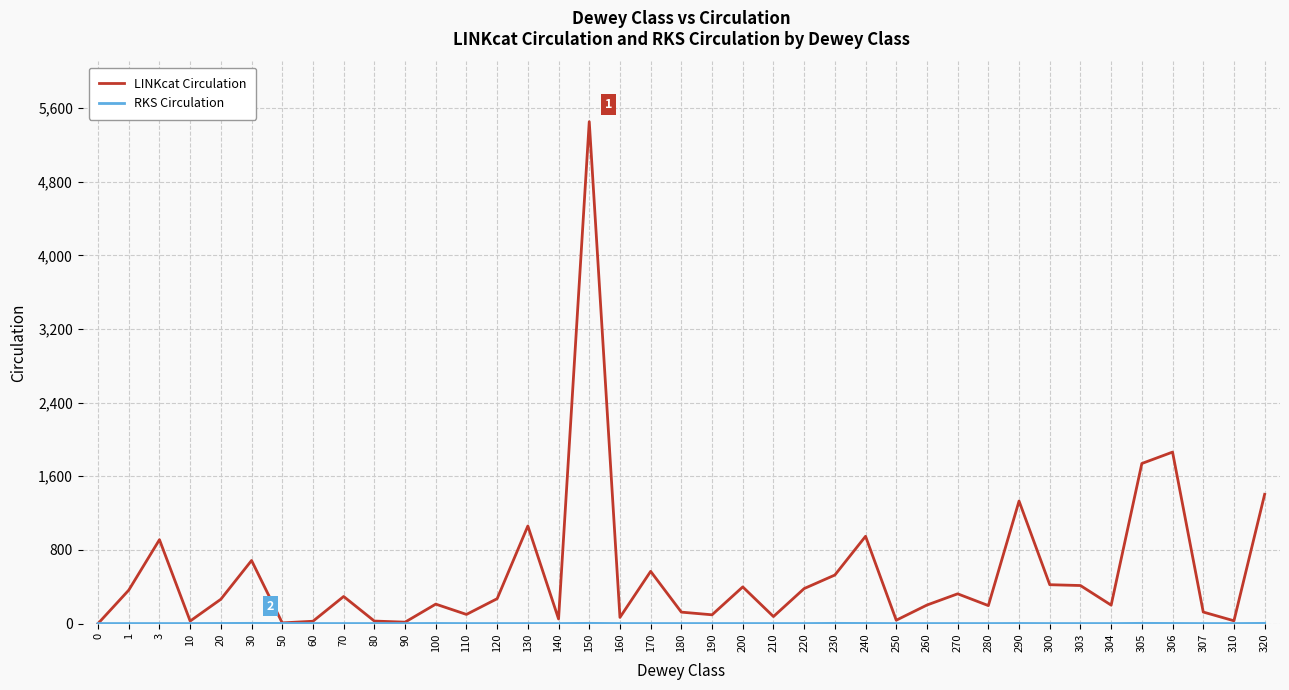

At which category is the sum across all series the highest?

150